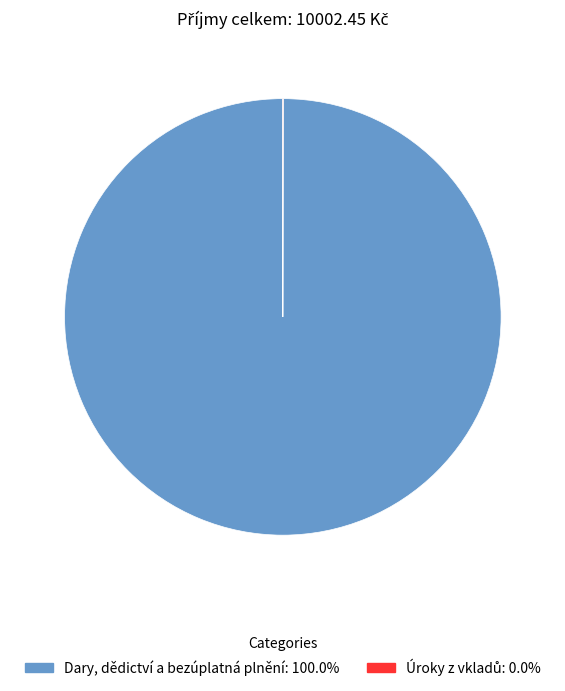

Is Dary, dědictví a bezúplatná plnění the majority of the pie?

Yes